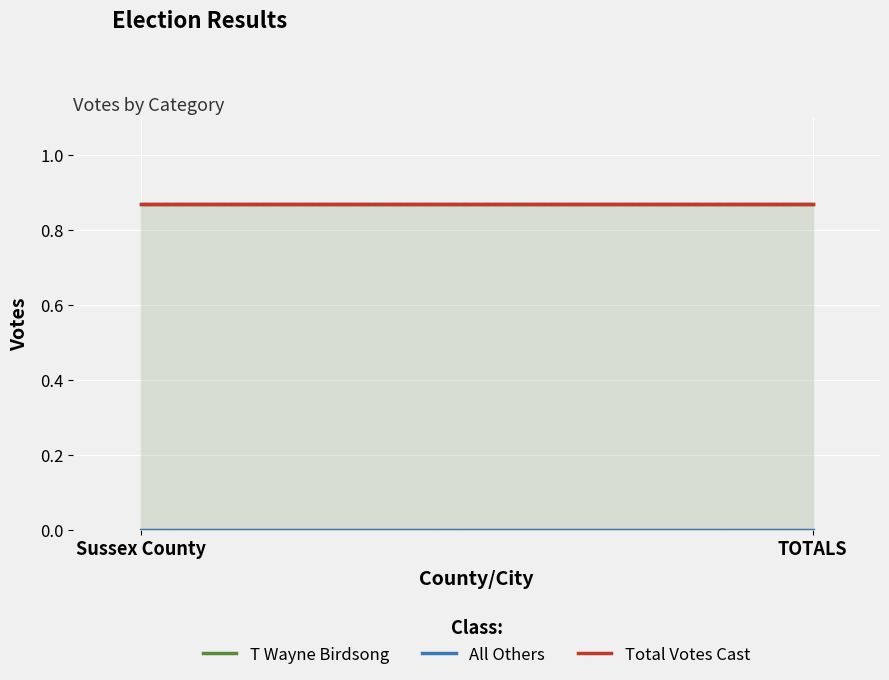

Between Sussex County and TOTALS, which series saw the biggest shift?

T Wayne Birdsong